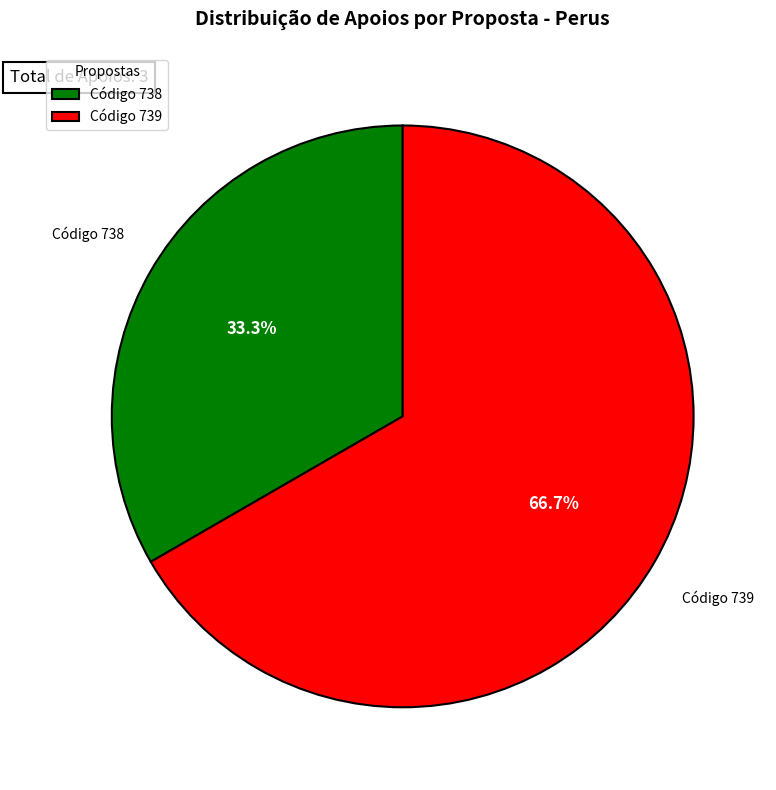

How many segments does this pie chart have?

2